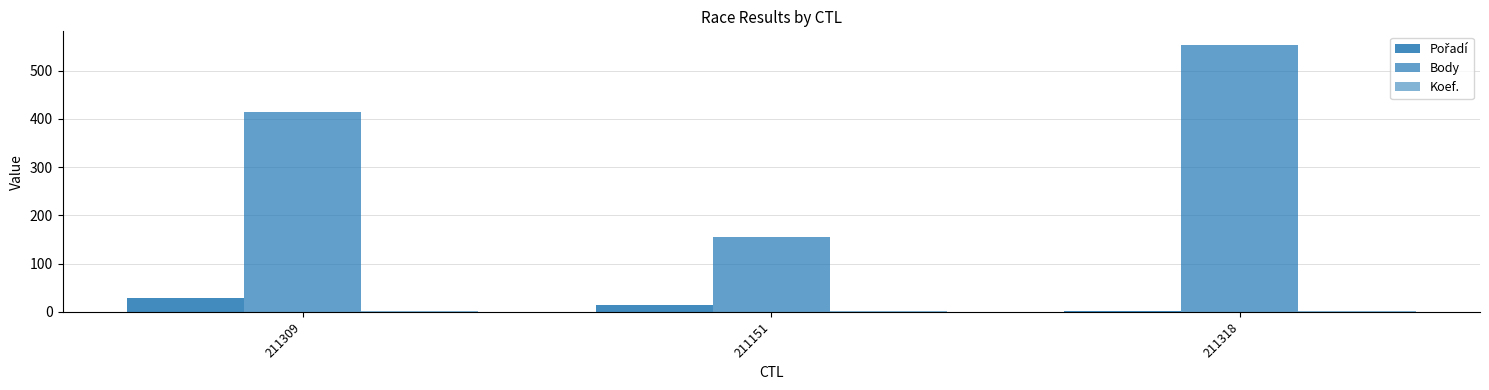

What is the label of the 3rd bar from the left?

211318